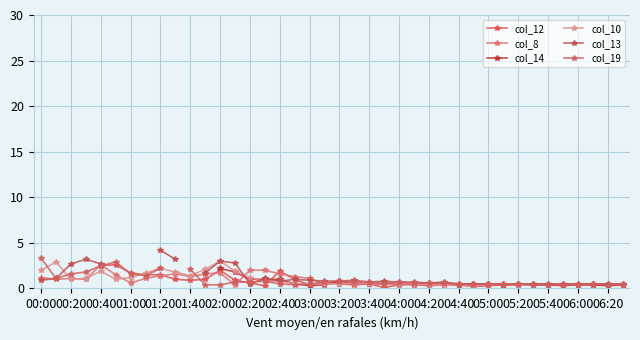

What is the difference between the maximum and minimum values in the col_13 series?

3.7